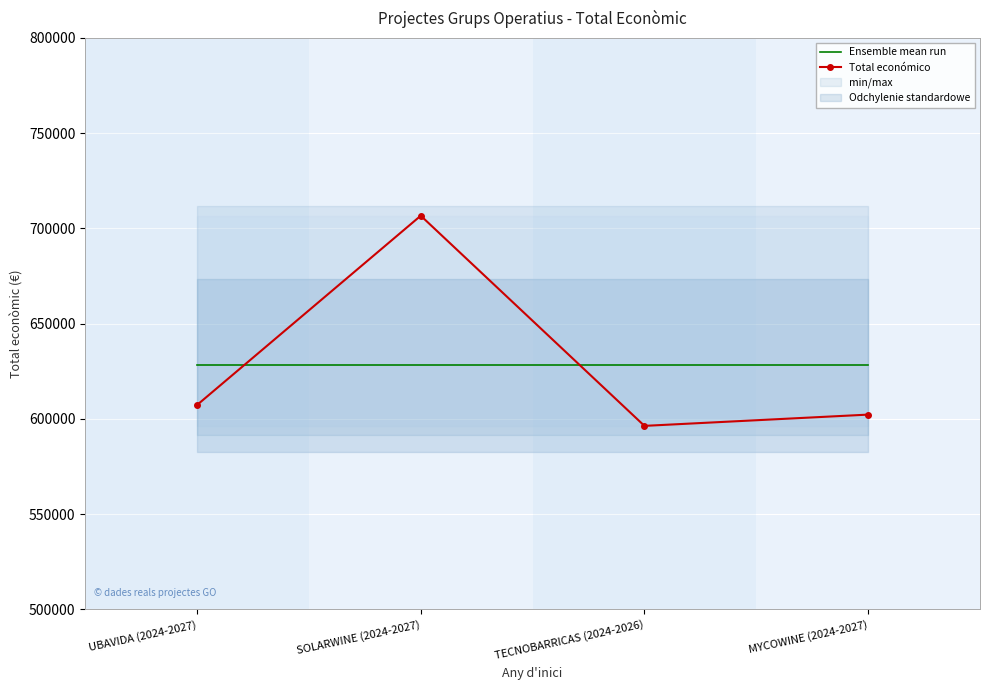

What is the label of the 1st point from the right?

MYCOWINE (2024-2027)